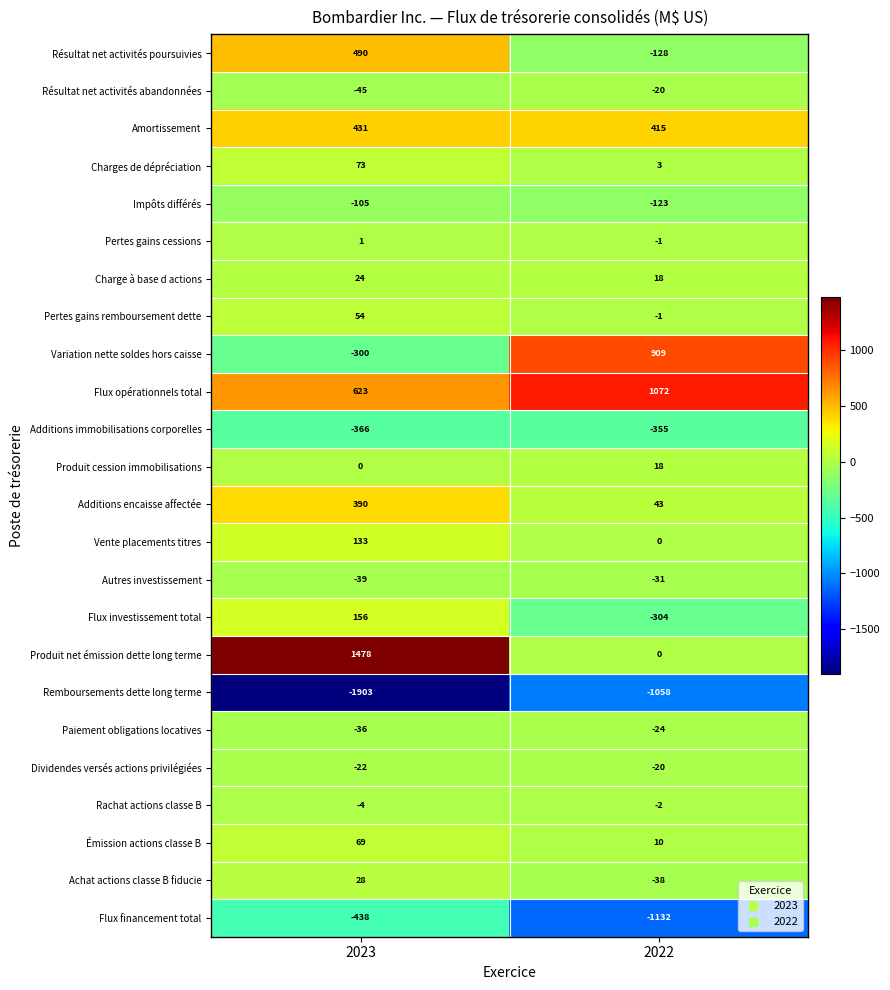

At 2023, list the series in order from largest to smallest.

Produit net émission dette long terme, Flux opérationnels total, Résultat net activités poursuivies, Amortissement, Additions encaisse affectée, Flux investissement total, Vente placements titres, Charges de dépréciation, Émission actions classe B, Pertes gains remboursement dette, Achat actions classe B fiducie, Charge à base d actions, Pertes gains cessions, Produit cession immobilisations, Rachat actions classe B, Dividendes versés actions privilégiées, Paiement obligations locatives, Autres investissement, Résultat net activités abandonnées, Impôts différés, Variation nette soldes hors caisse, Additions immobilisations corporelles, Flux financement total, Remboursements dette long terme